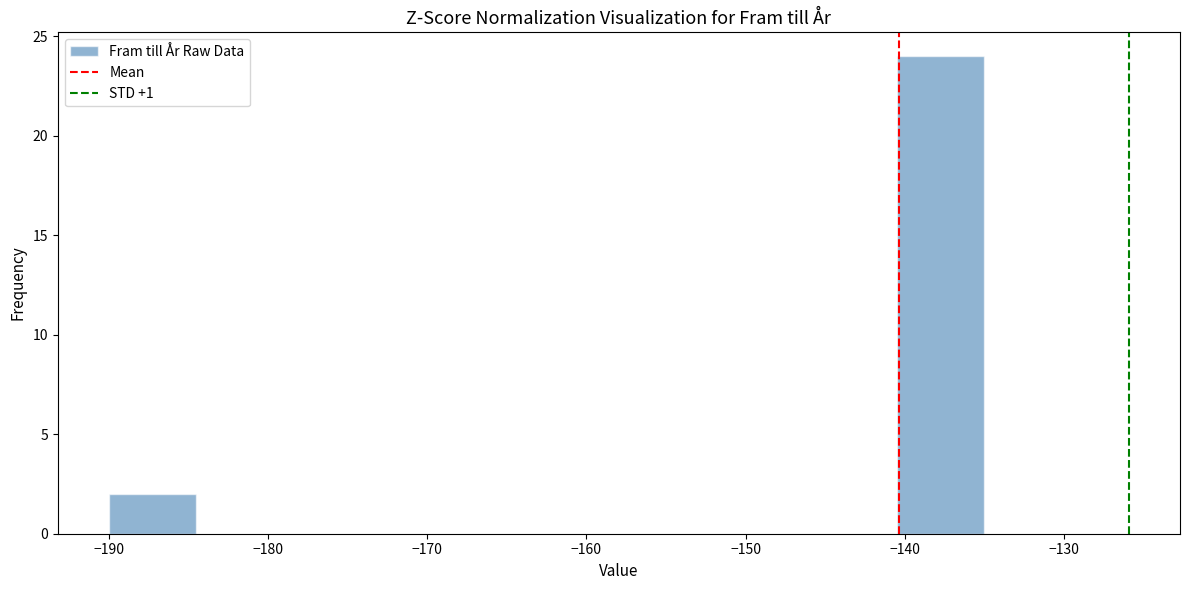

How tall is the bar that spans -190.0 to -184.5 on the x-axis? Neither the bar edges nor the heights are printed on the chart, so give them approximately, as read against the axes.

2